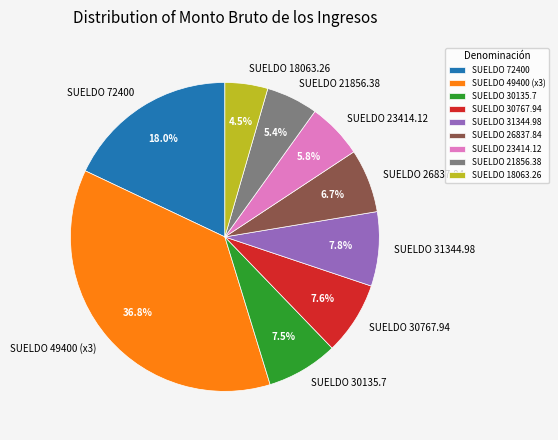

Between SUELDO 49400 (x3) and SUELDO 30135.7, which is larger?

SUELDO 49400 (x3)